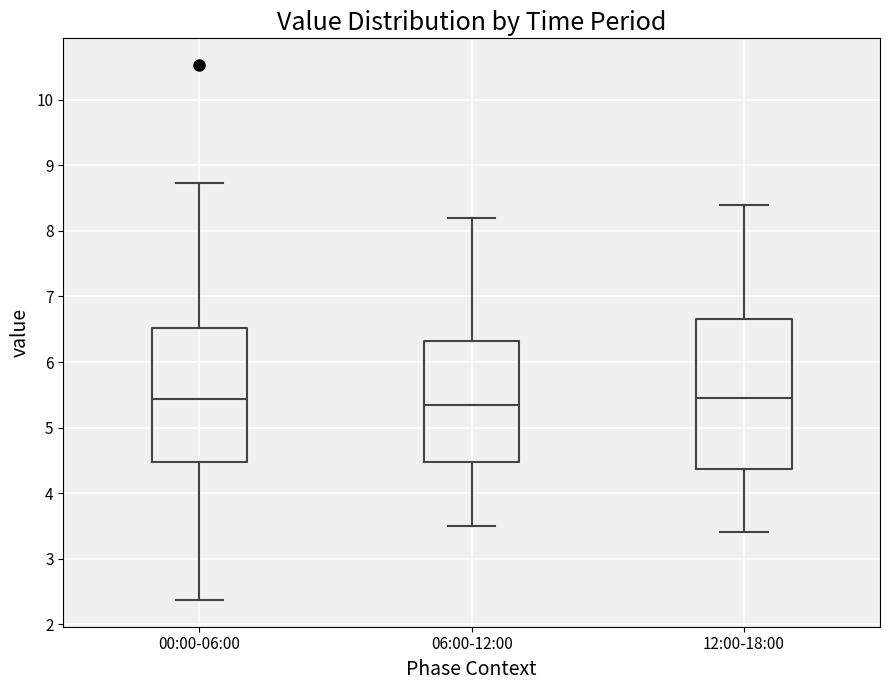

Where is the upper edge of the box for 12:00-18:00 on the y-axis? The values are not printed on the chart, so give them approximately, as read against the axis.

6.7